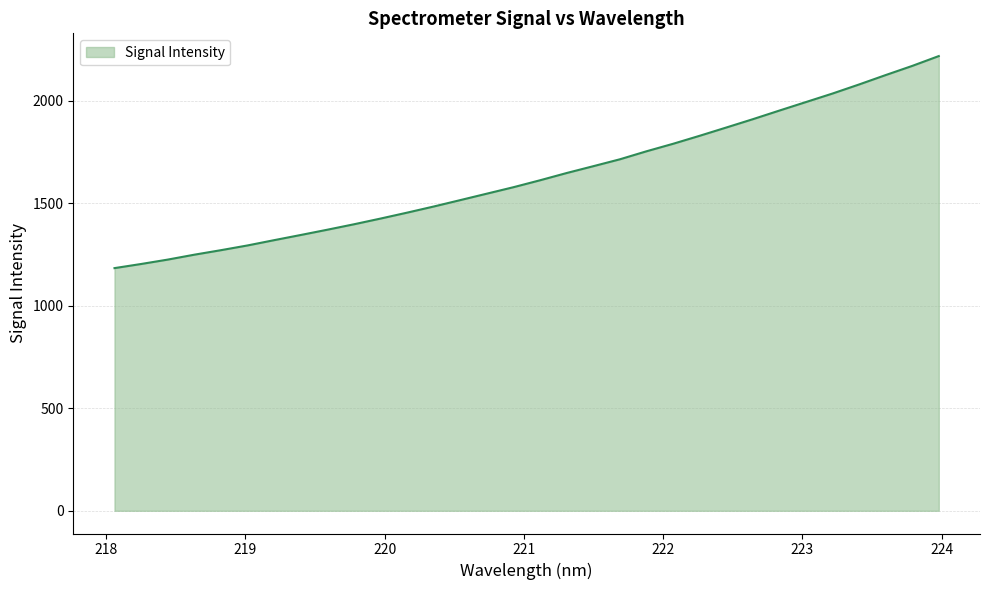

What is the difference between the second highest and second lowest values?

965.9